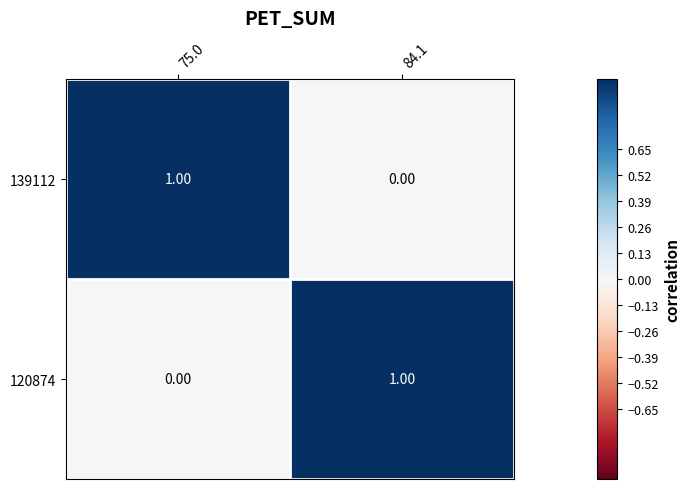

Rank the series at 84.1 from highest to lowest value.

120874, 139112